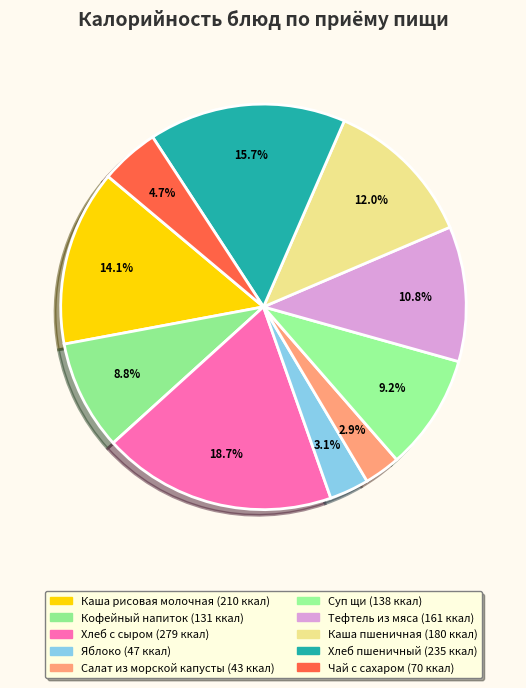

Which slice is the smallest?

Салат из морской капусты